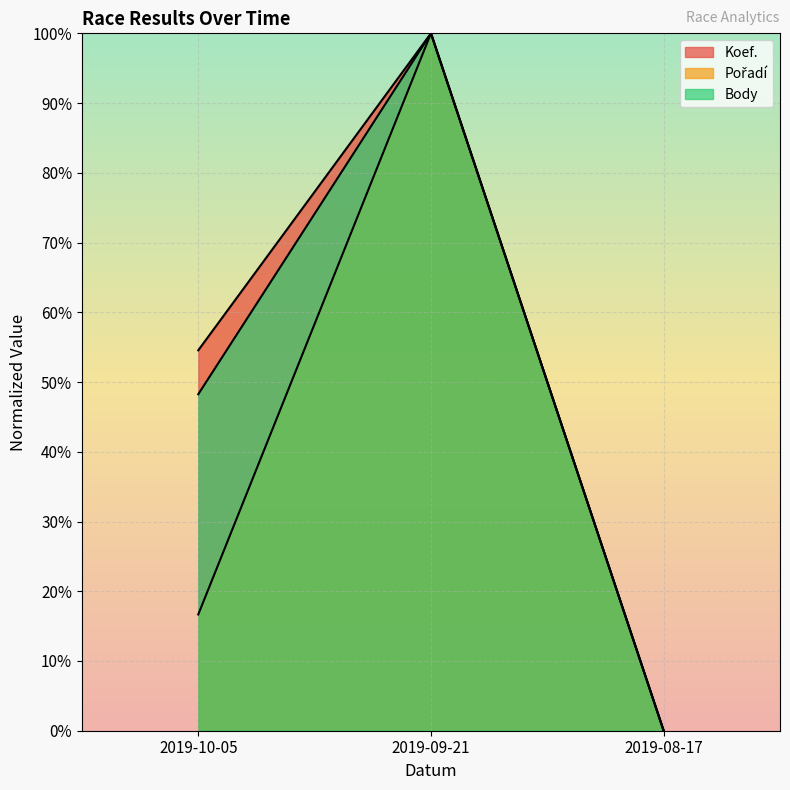

Between 2019-09-21 and 2019-10-05, which is larger?

2019-09-21